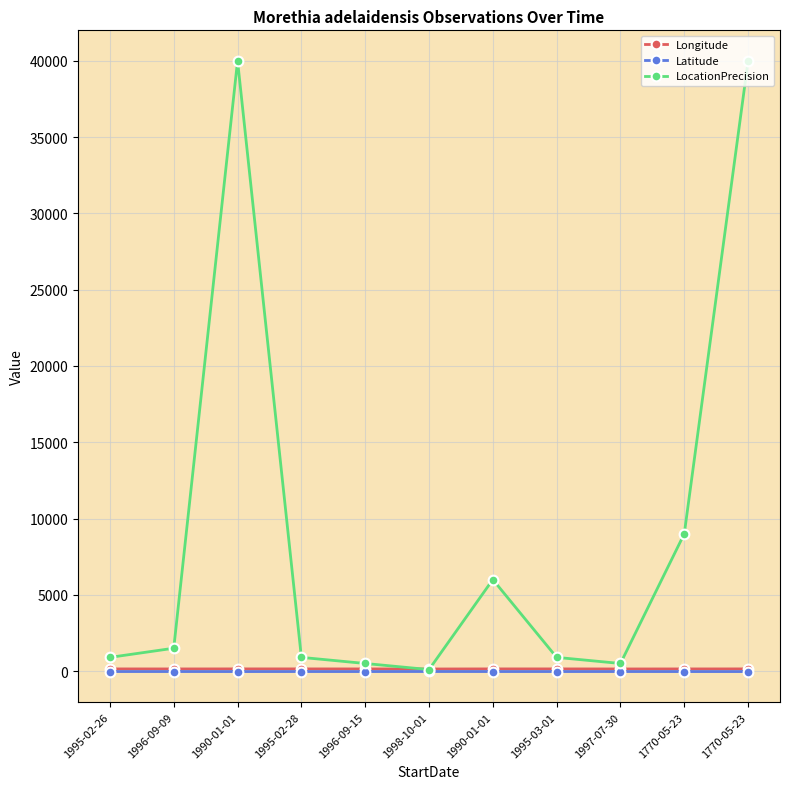

What are all the series names shown in the legend?

Longitude, Latitude, LocationPrecision